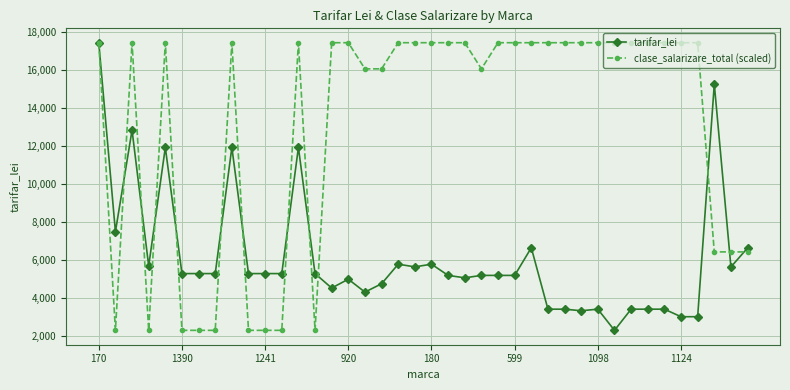

Rank the series by their average value, from lowest to highest.

tarifar_lei, clase_salarizare_total (scaled)